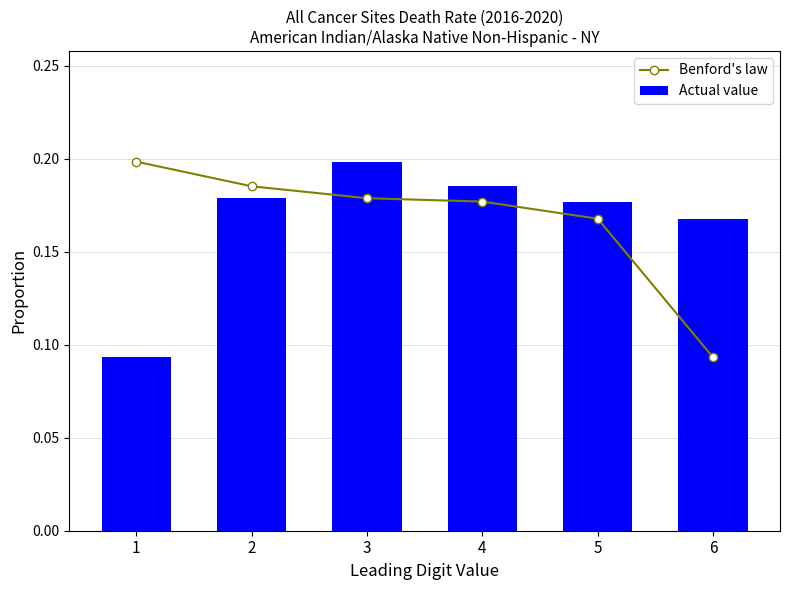

At 4, list the series in order from largest to smallest.

Actual value, Benford's law